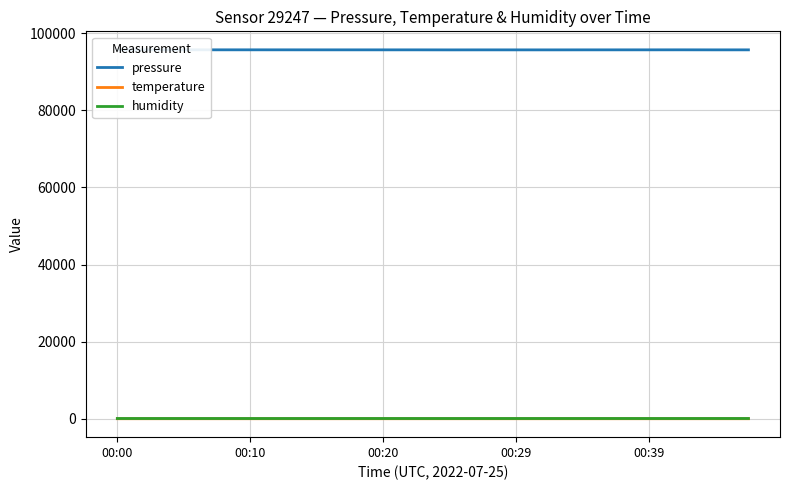

At how many categories does at least one series exceed 9948?

20